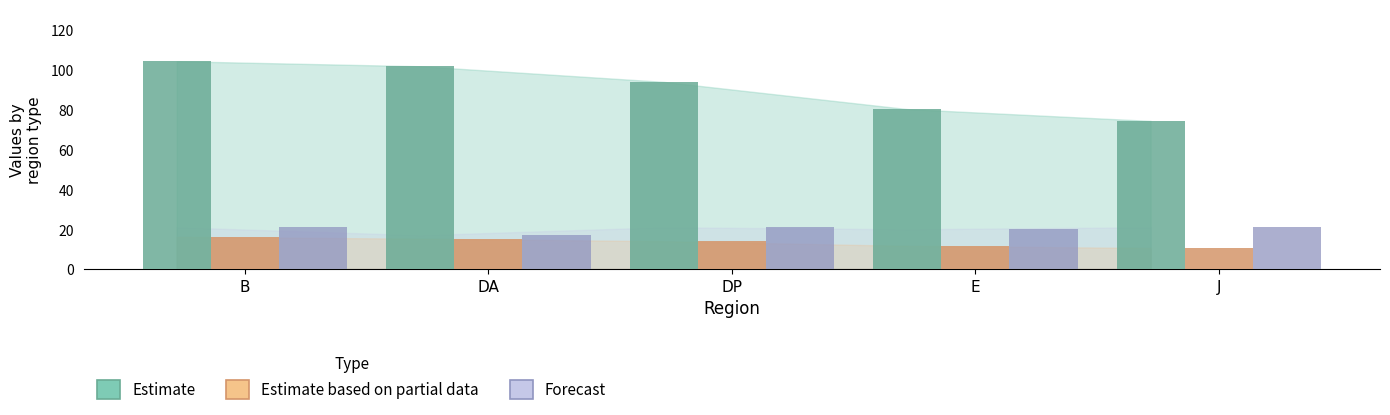

What is the total value across all series at DA?

134.1